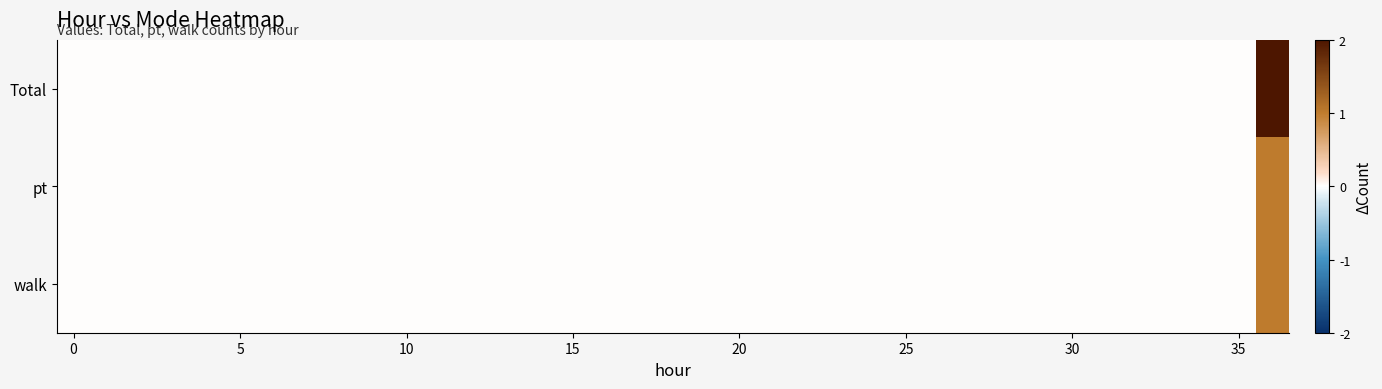

At which category is the sum across all series the highest?

36